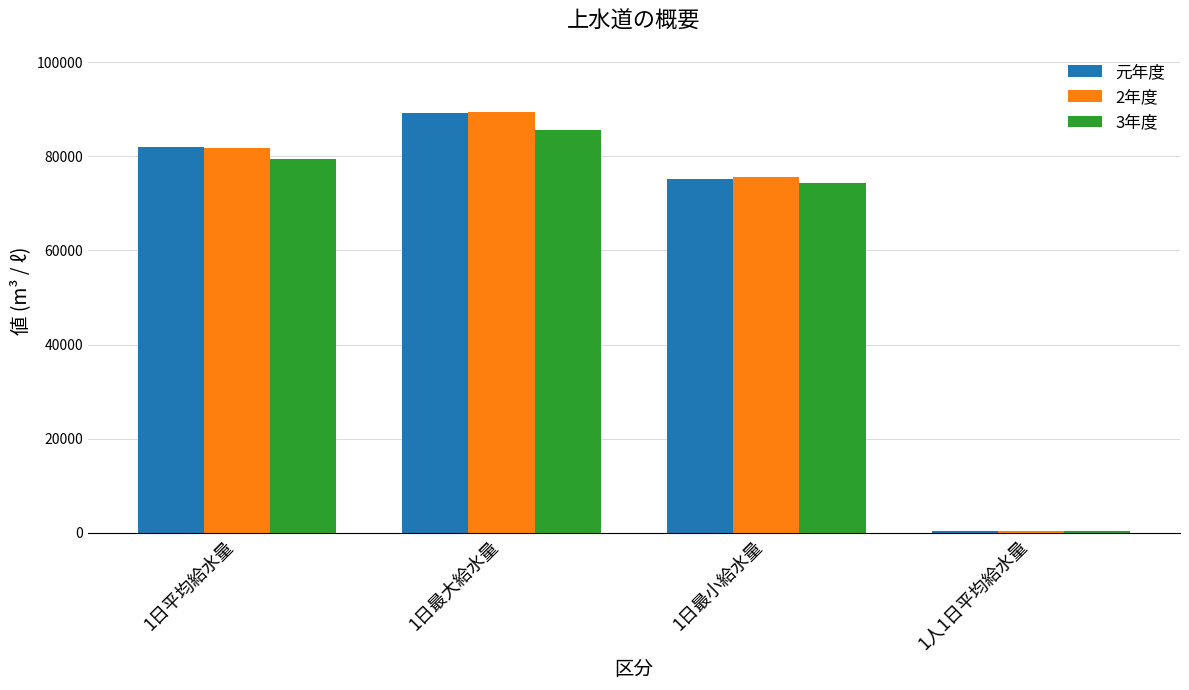

What is the spread (max minus min) of values at 1日平均給水量?

2474